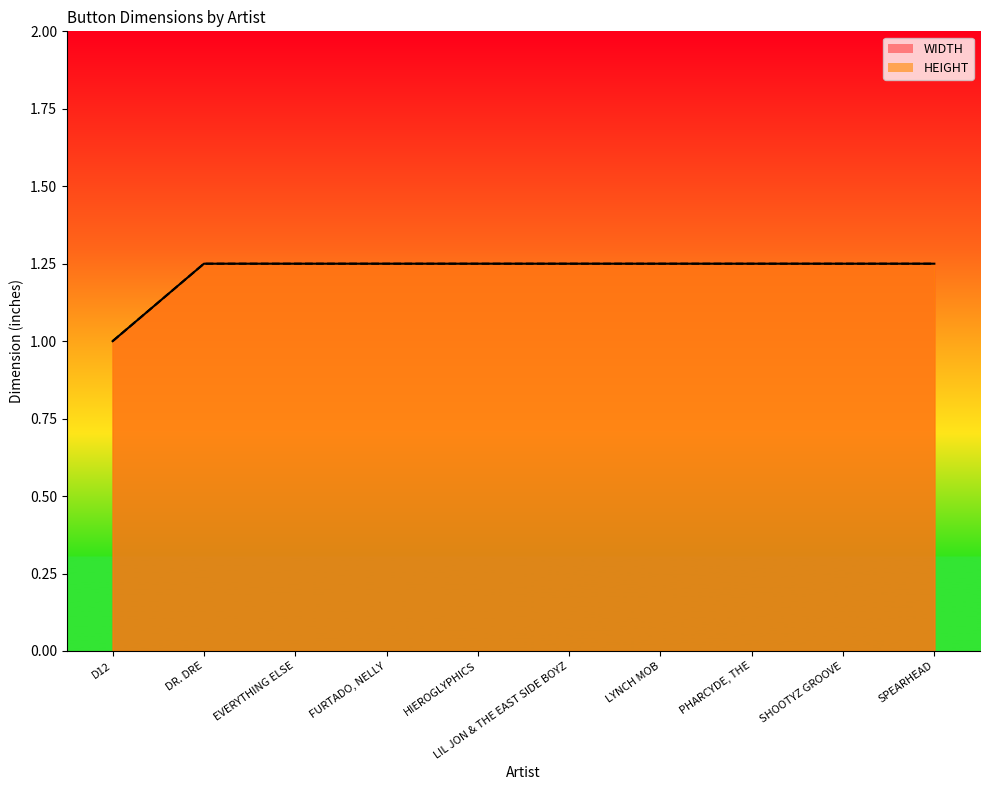

True or false: WIDTH_line and HEIGHT_line intersect in this chart.

False